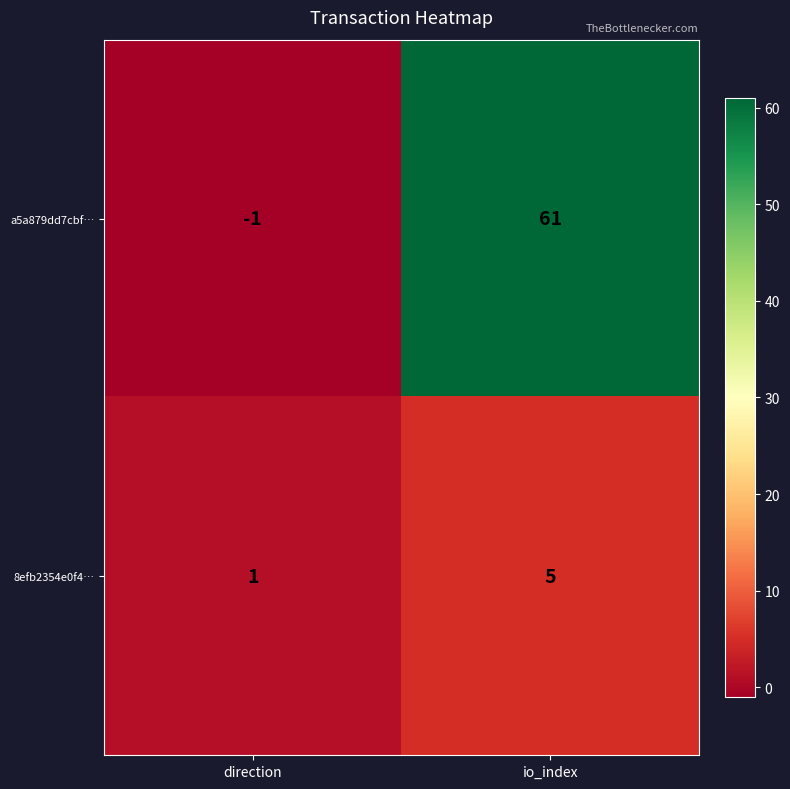

Reading left to right, transcribe all the data shown in this chart.

a5a879dd7cbf…: direction=-1	io_index=61
8efb2354e0f4…: direction=1	io_index=5